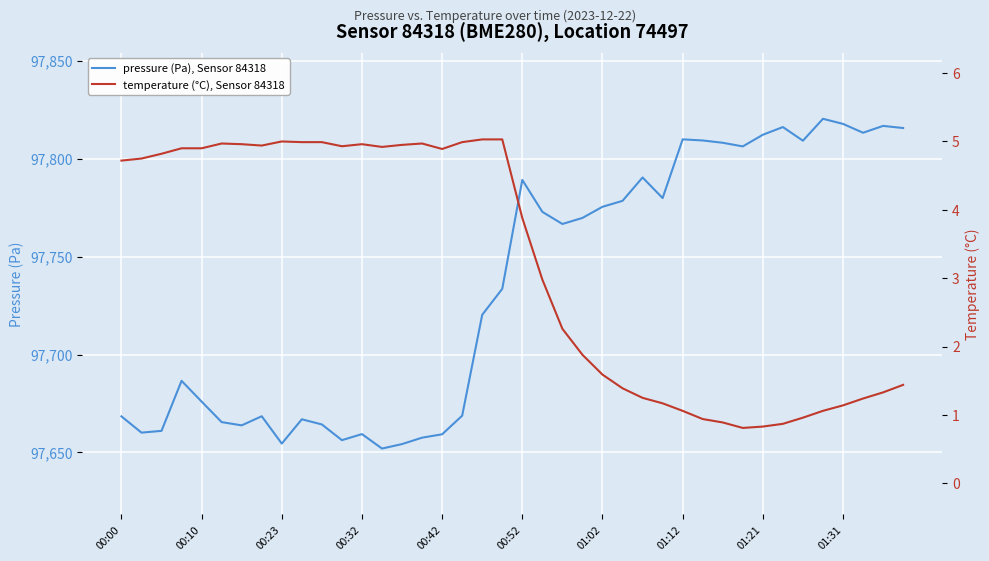

Which series has the largest total across all categories?

pressure (Pa), Sensor 84318